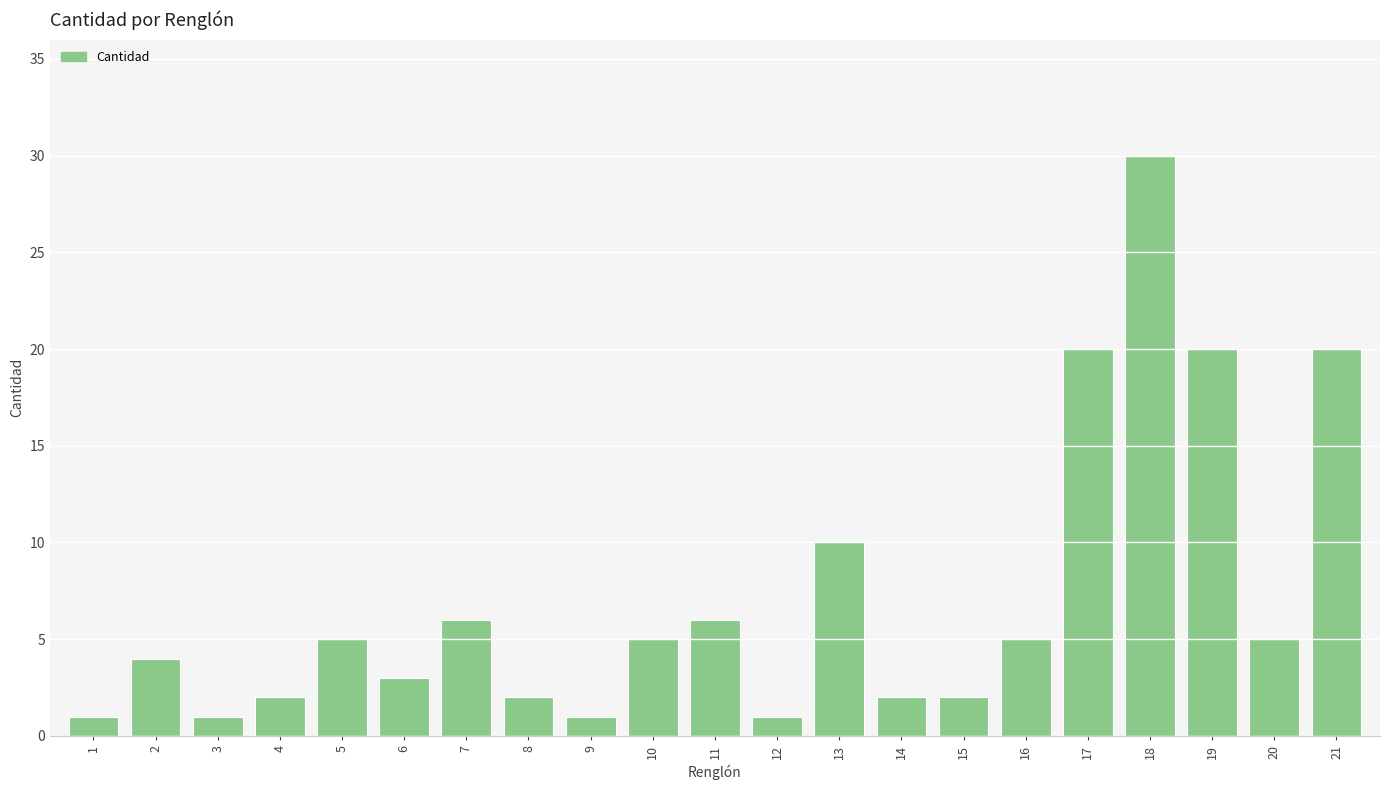

What is the minimum value shown in the chart?

1